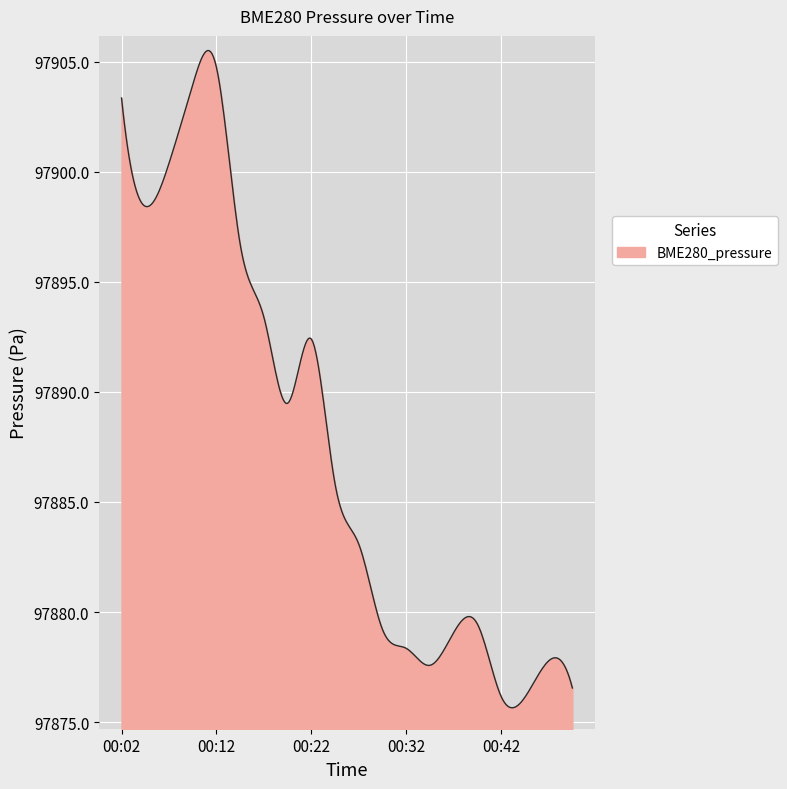

What is the minimum value shown in the chart?

97875.7